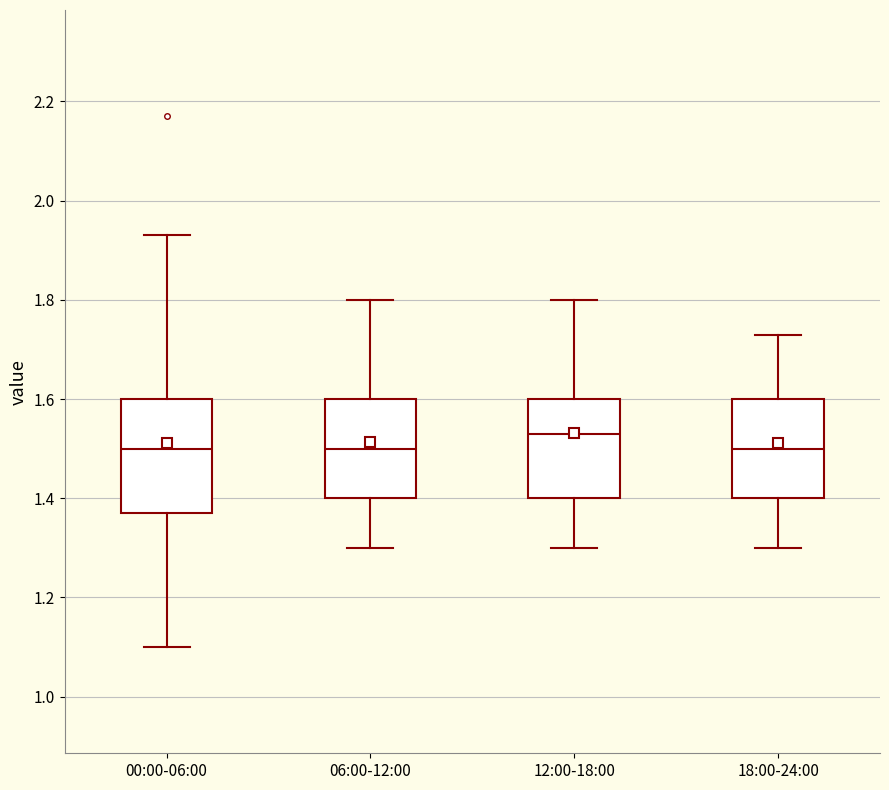

Where does the median line of the box for 12:00-18:00 sit on the y-axis? The values are not printed on the chart, so give them approximately, as read against the axis.

1.54